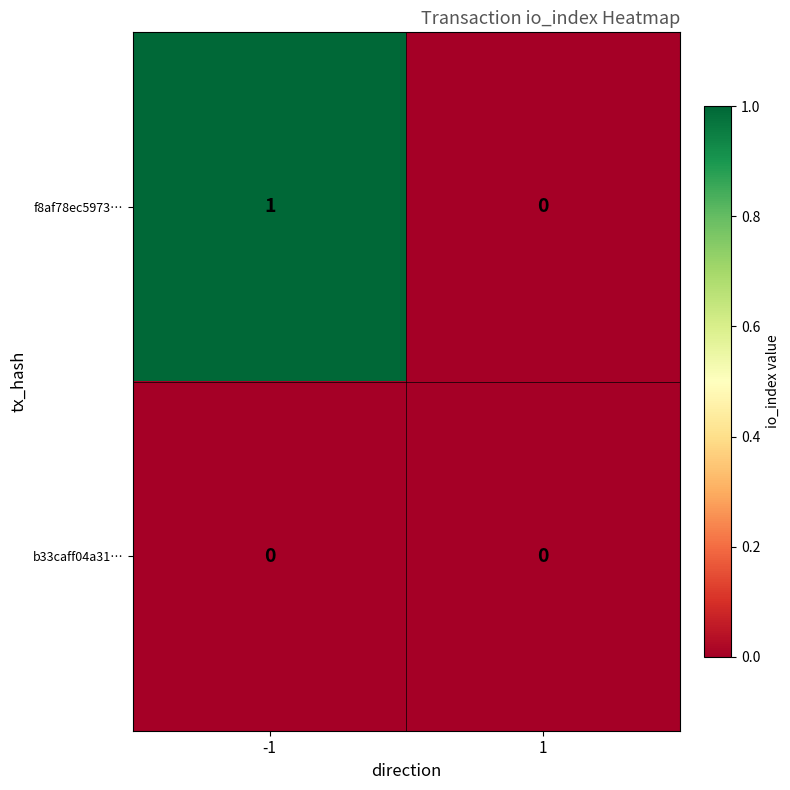

List the series in order of their overall mean, highest first.

f8af78ec5973…, b33caff04a31…